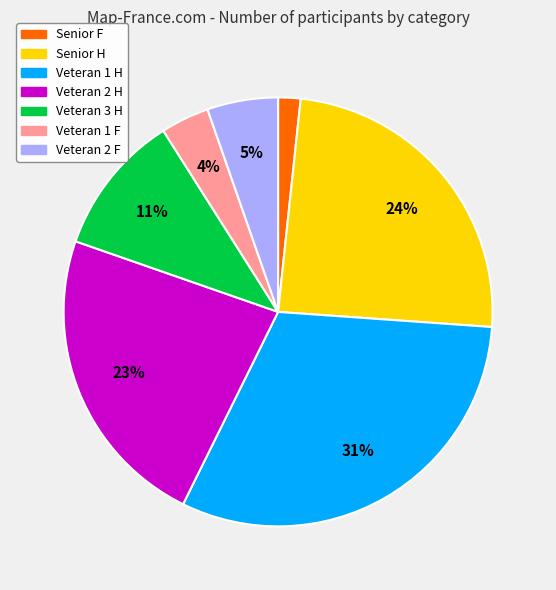

Is Senior F the majority of the pie?

No